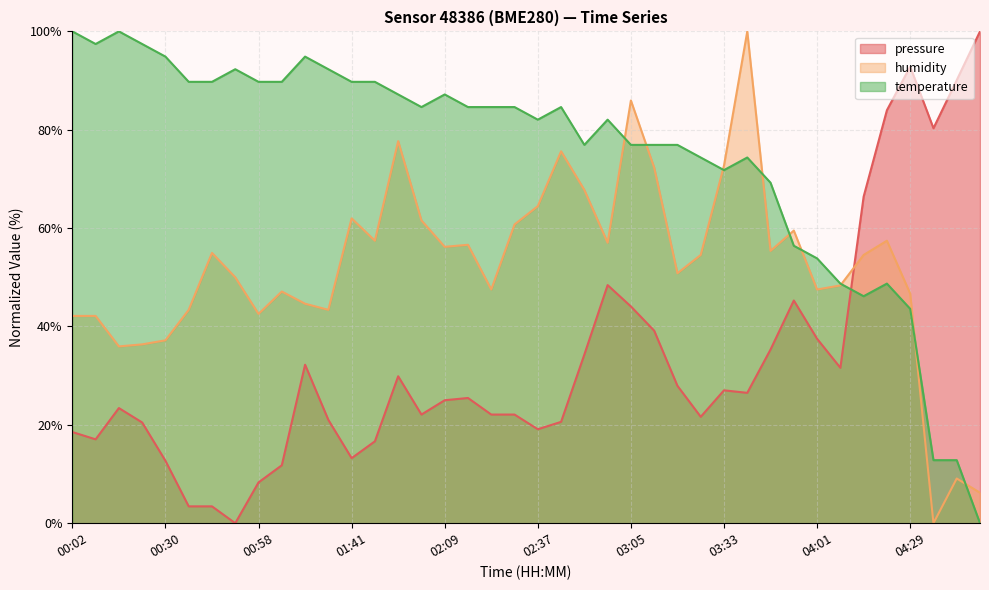

What is the difference between the temperature values at 00:58 and 03:19?

12.8